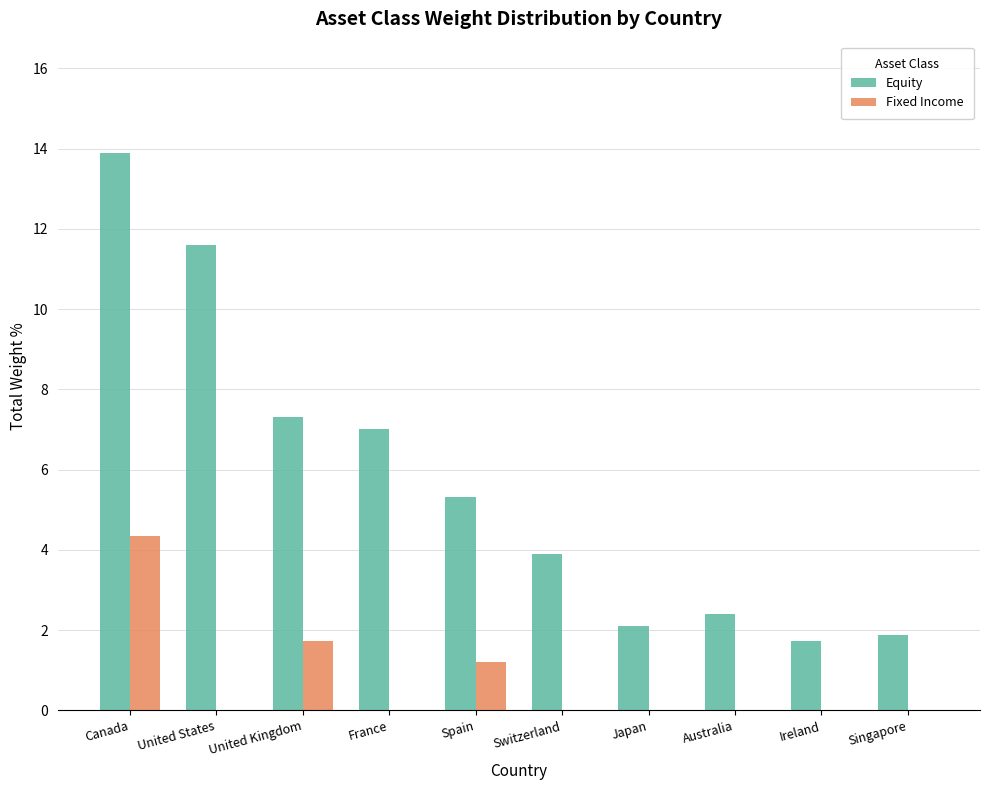

What is the sum of the Fixed Income values at United Kingdom and France?

1.7